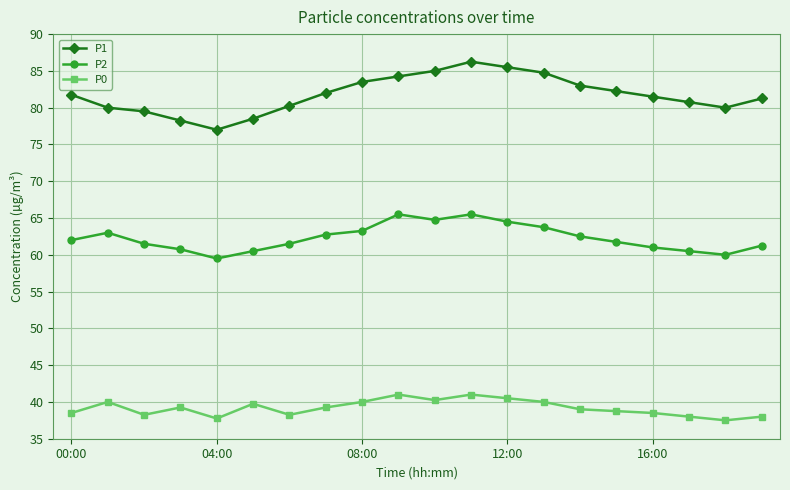

What are all the series names shown in the legend?

P1, P2, P0